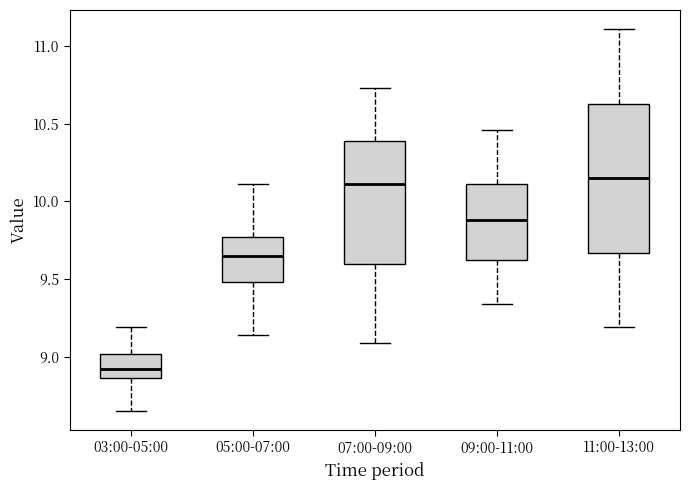

Reading left to right, transcribe this box plot: for each box, give where its median line is, the range the box spans, and where its two whiskers end, as read against the y-axis. The values are not printed on the chart, so give them approximately, as read against the axis.

03:00-05:00: median 8.90, box 8.85 to 9.00, whiskers 8.65 to 9.20
05:00-07:00: median 9.65, box 9.50 to 9.75, whiskers 9.15 to 10.10
07:00-09:00: median 10.10, box 9.60 to 10.40, whiskers 9.10 to 10.75
09:00-11:00: median 9.90, box 9.60 to 10.10, whiskers 9.35 to 10.45
11:00-13:00: median 10.15, box 9.65 to 10.65, whiskers 9.20 to 11.10